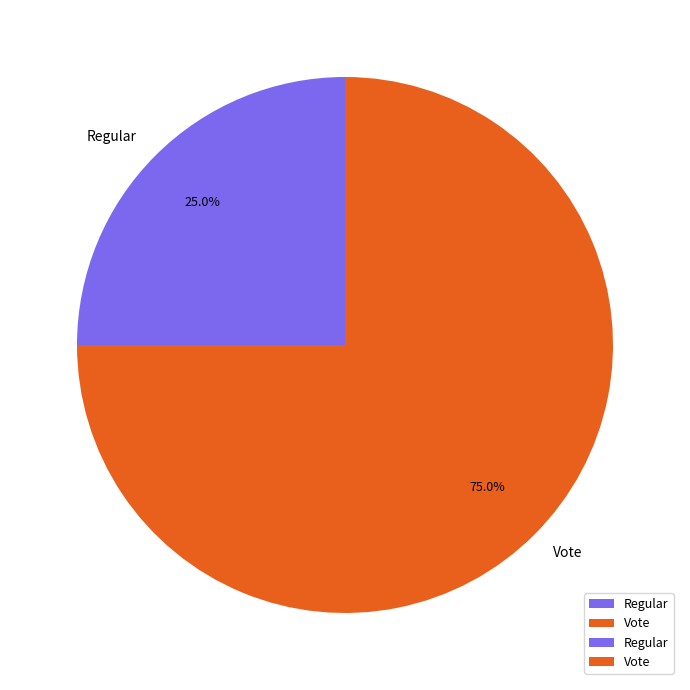

Which slice is the largest?

Vote